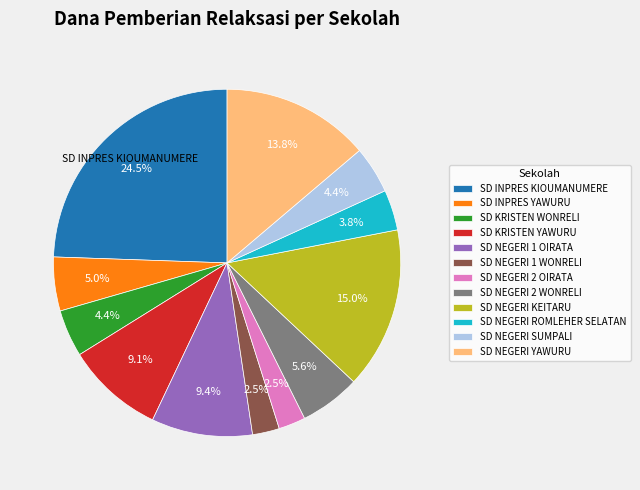

How many slices are in this pie chart?

12